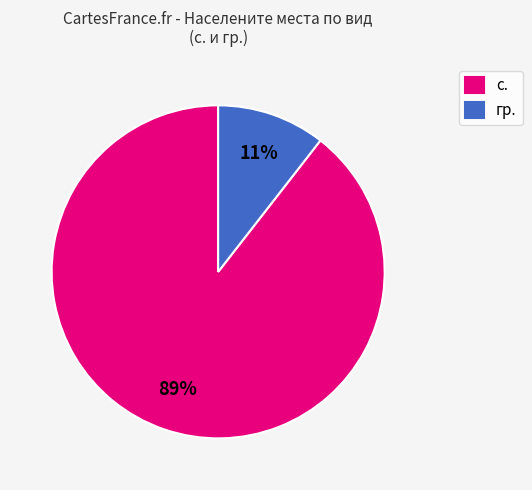

To the nearest percent, what percentage of the pie is гр.?

11%